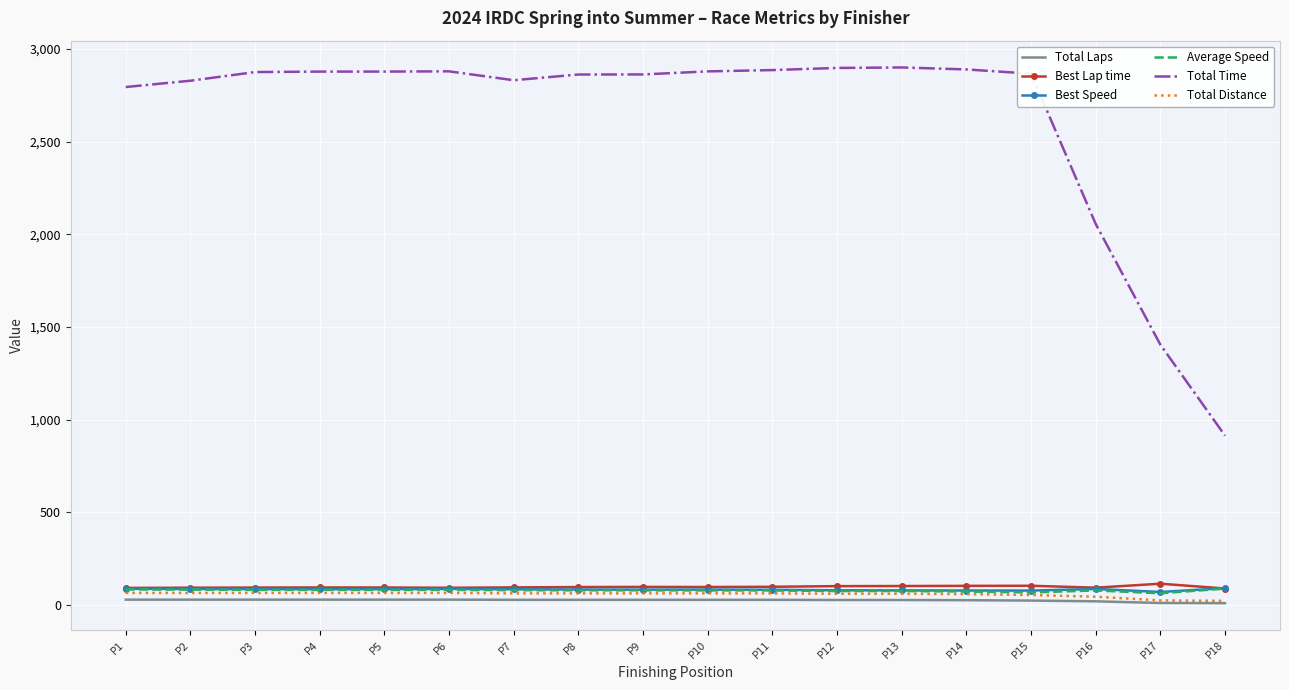

Is it true that Total Time equals 2879.9 at P10?

True